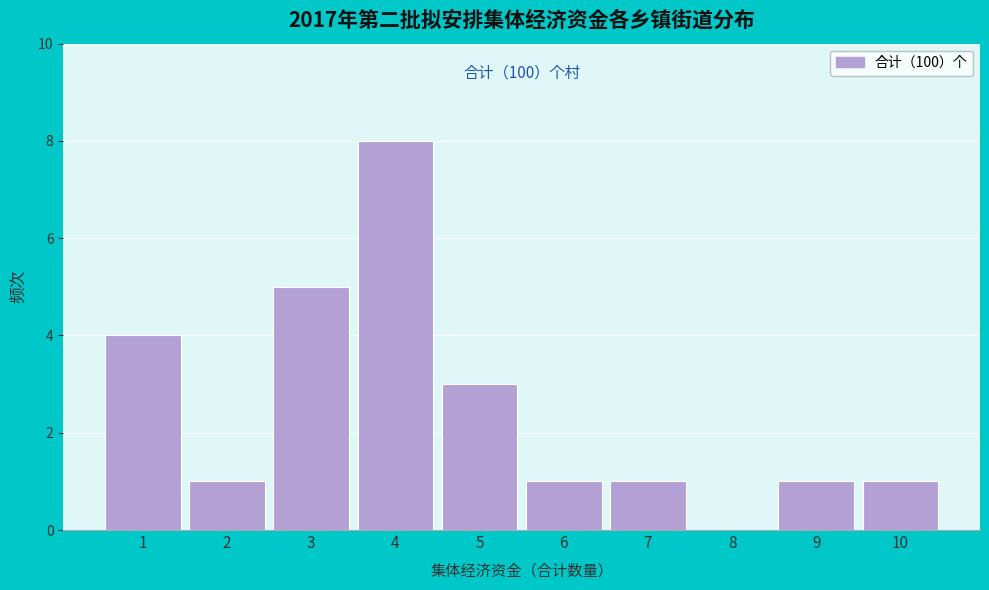

Reading right to left, extract all data points from this chart.

10=1	9=1	8=0	7=1	6=1	5=3	4=8	3=5	2=1	1=4